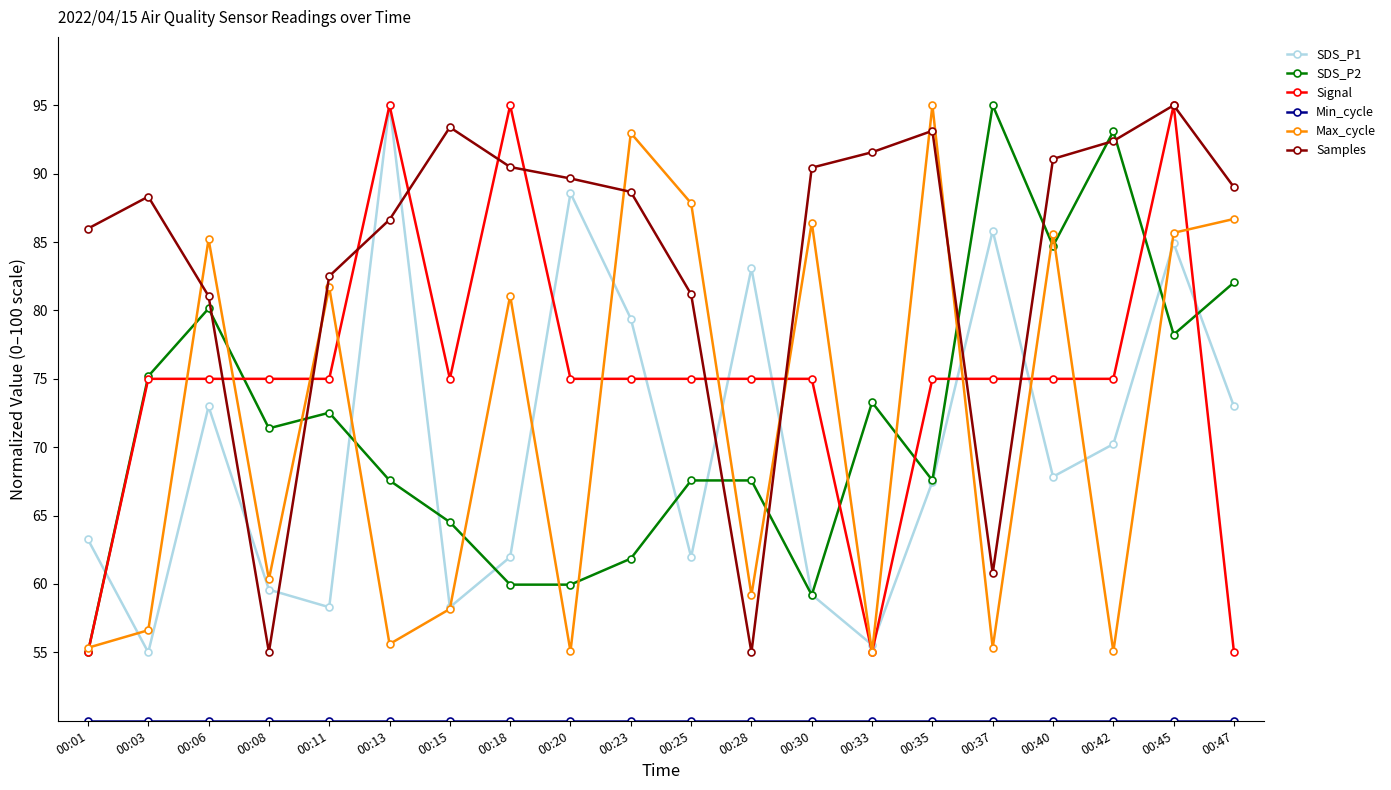

Where is the first local minimum for SDS_P1?

00:03